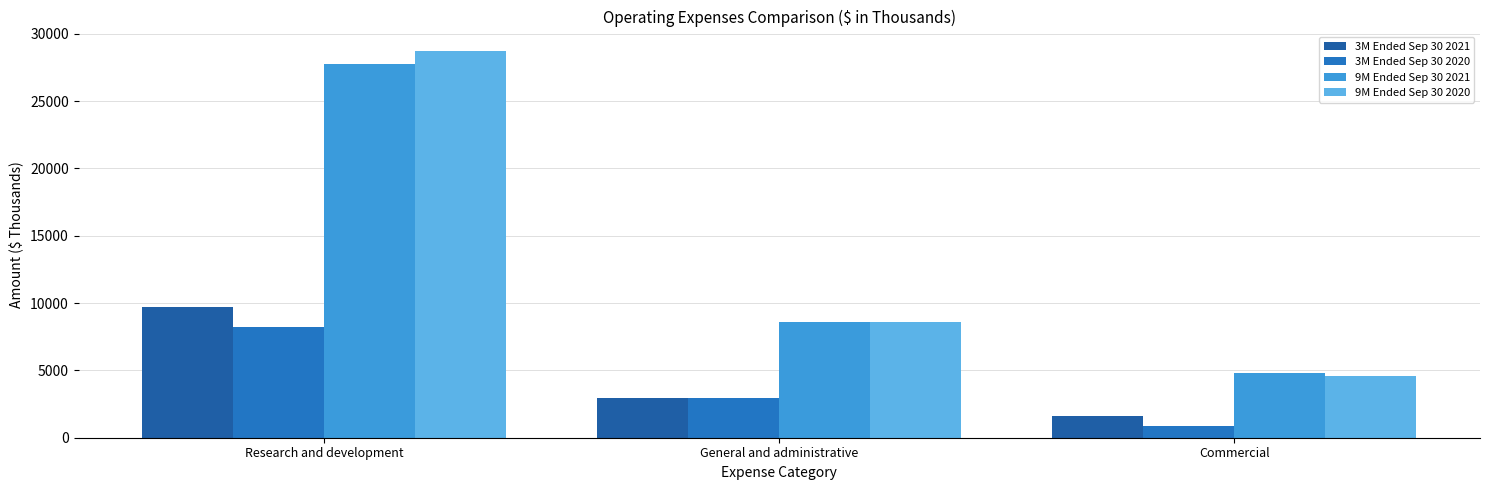

What is the label of the 3rd bar from the right?

Research and development